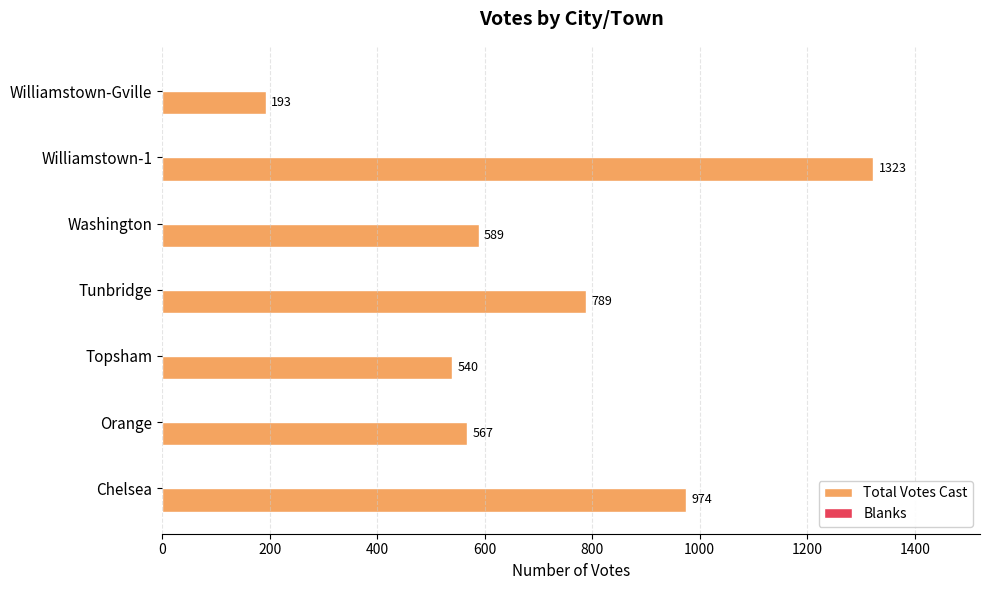

Is it true that the value at Orange is 378?

False